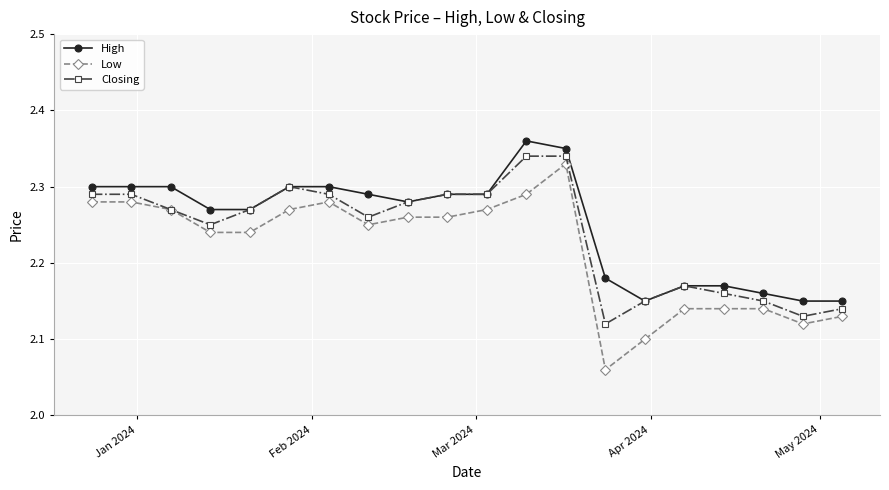

Which series has the widest spread of values?

Low